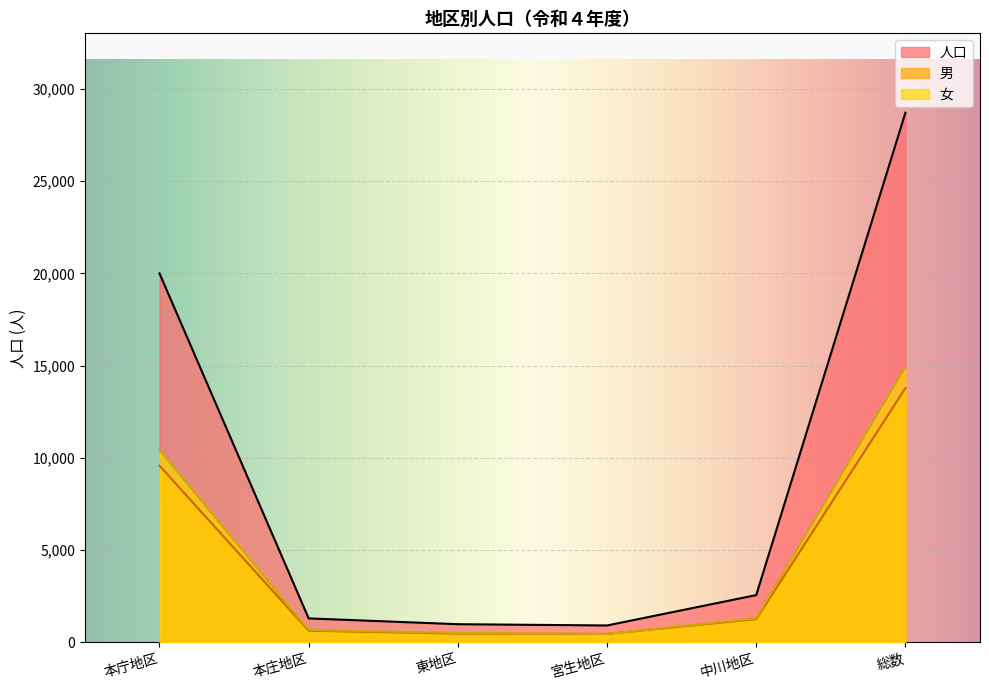

What are all the series names shown in the legend?

人口, 男, 女